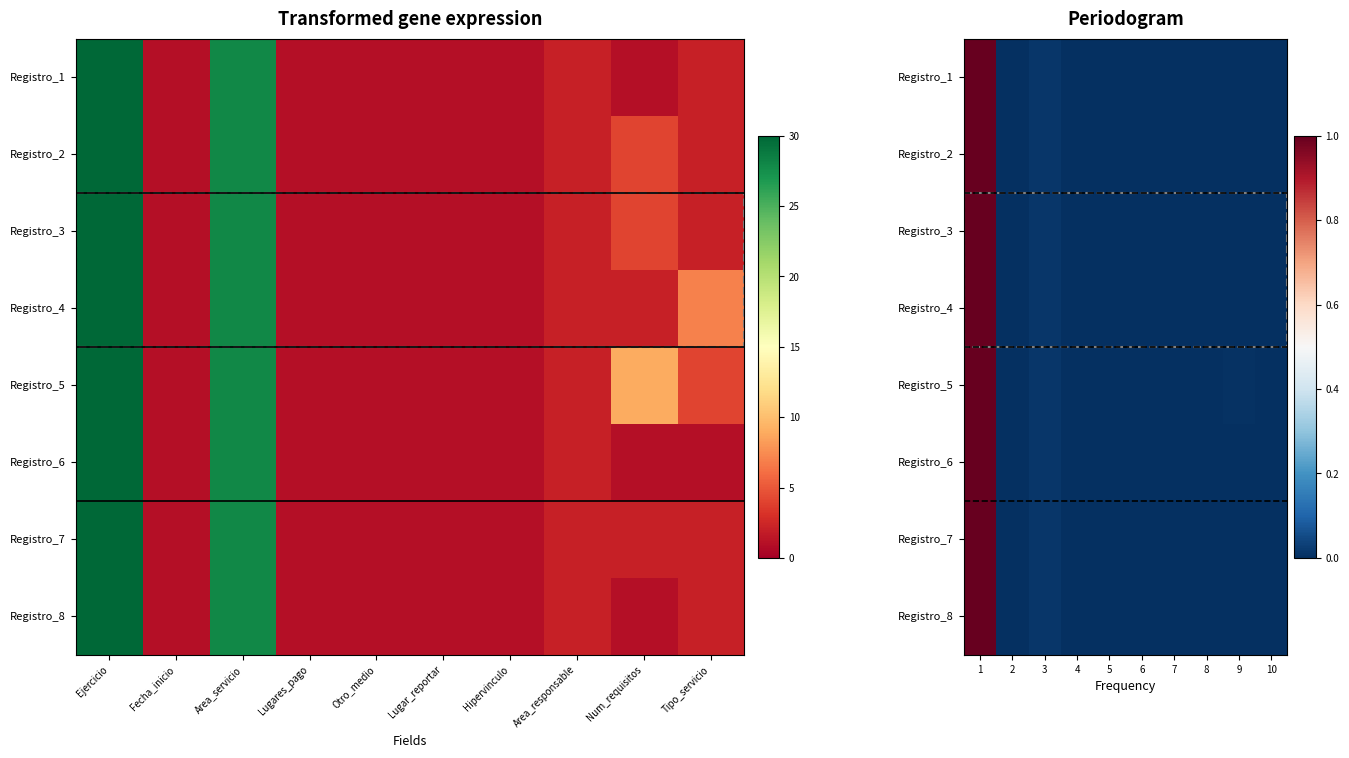

Rank the series by their maximum value, from highest to lowest.

Registro_1, Registro_2, Registro_3, Registro_4, Registro_5, Registro_6, Registro_7, Registro_8